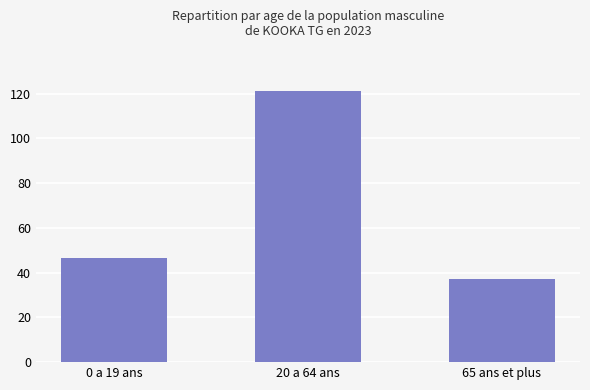

Count the number of categories in the chart.

3